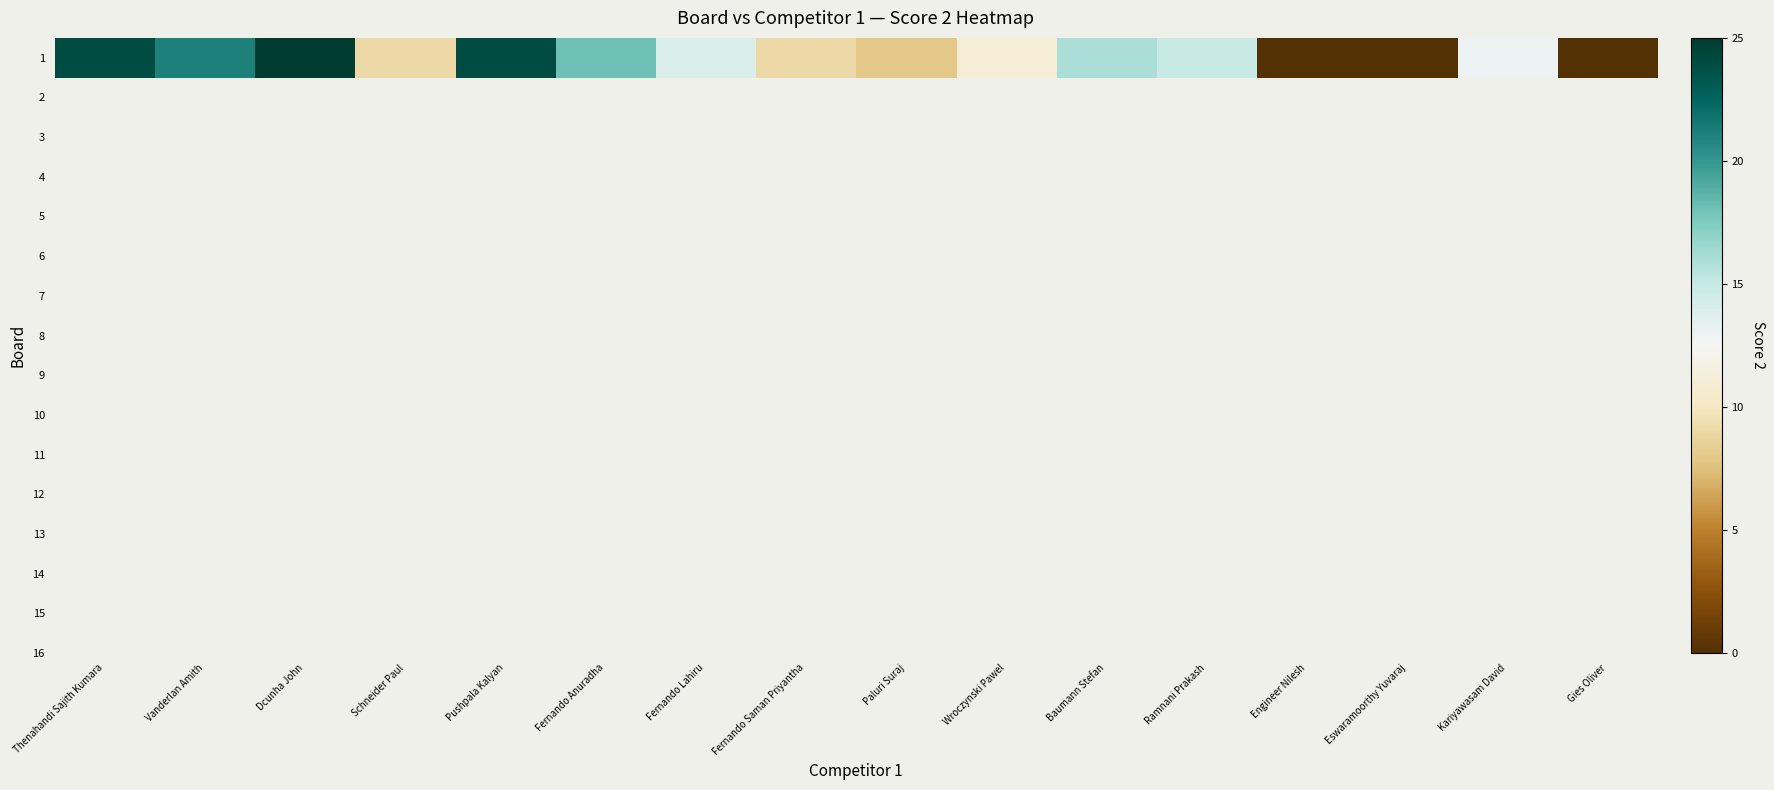

Reading right to left, what are all the values shown in this chart?

0	13	0	0	15	16	11	8	9	14	18	24	9	25	21	24